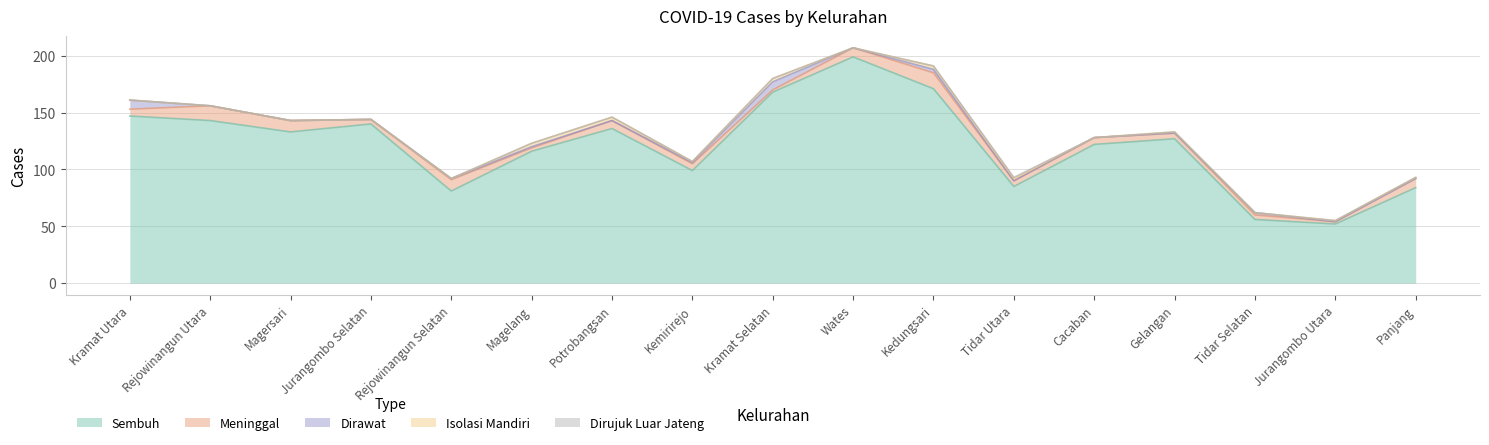

Which category has the lowest value in the Dirujuk Luar Jateng series?

Kramat Utara